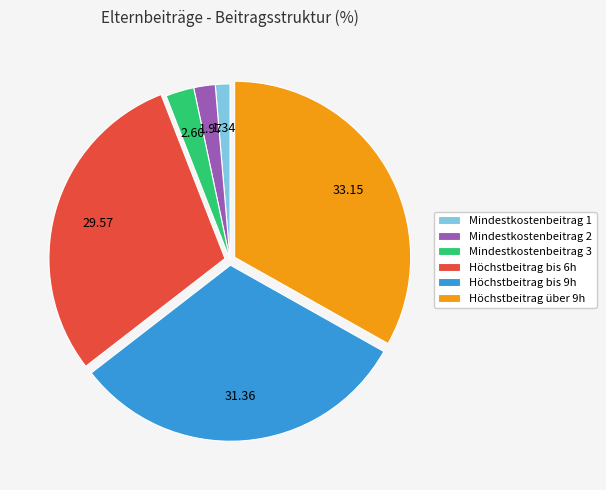

Does Höchstbeitrag über 9h represent more than half of the total?

No